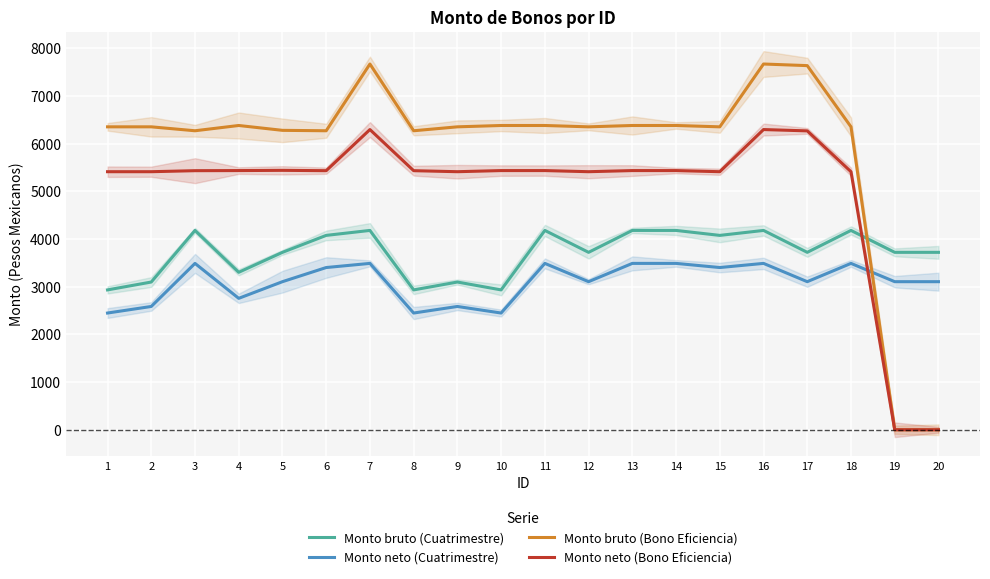

True or false: Monto neto (Bono Eficiencia) has more than 1 points higher than both neighbors.

True